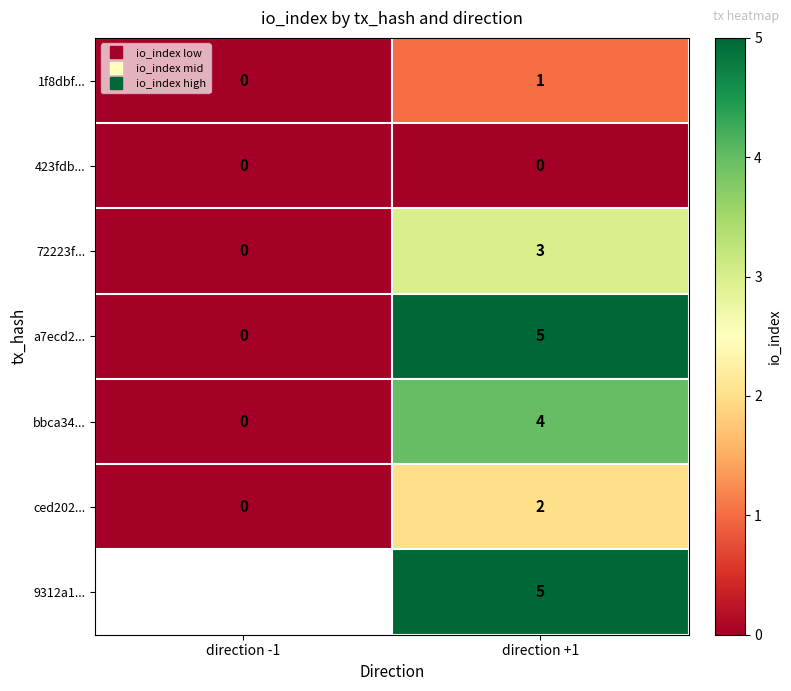

What is the approximate value of a7ecd2... at direction +1?

5.0